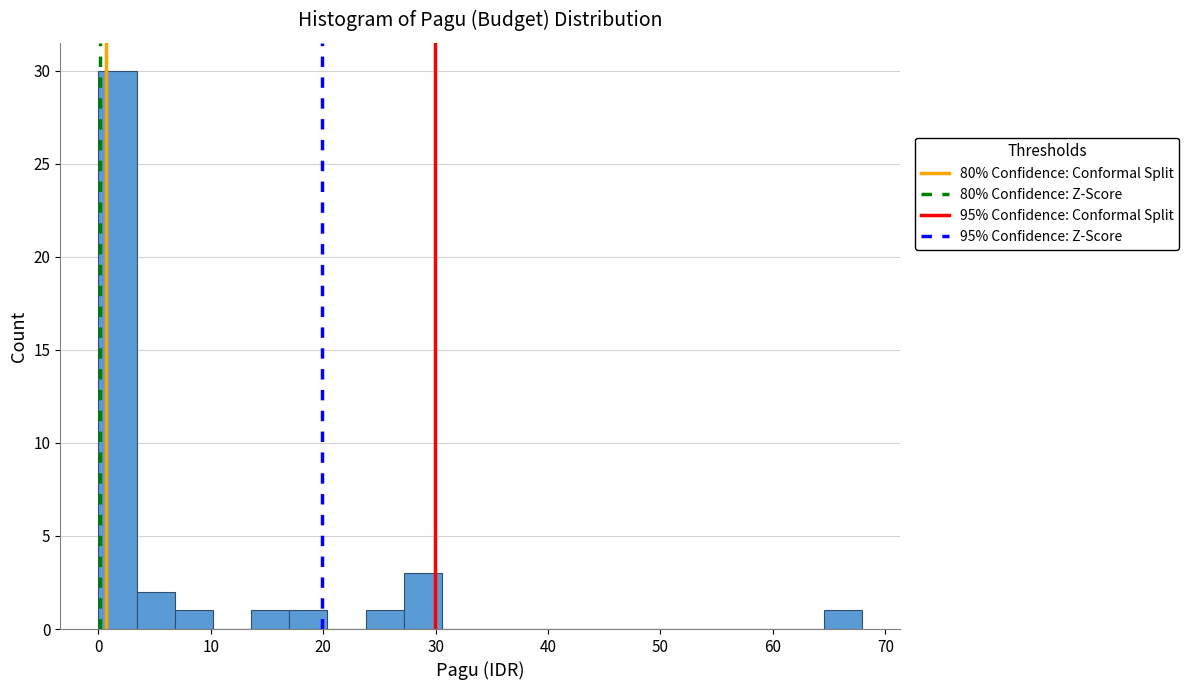

Read against the x-axis, roughly where is the centre of the tallest bar?

2